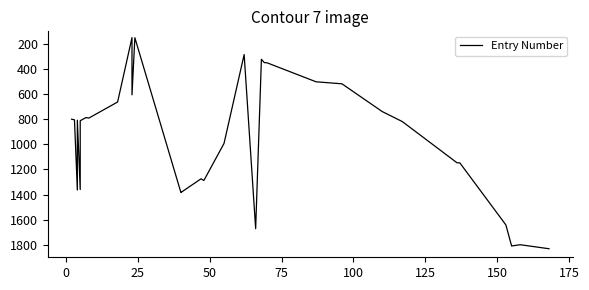

Where is the first local maximum?

25